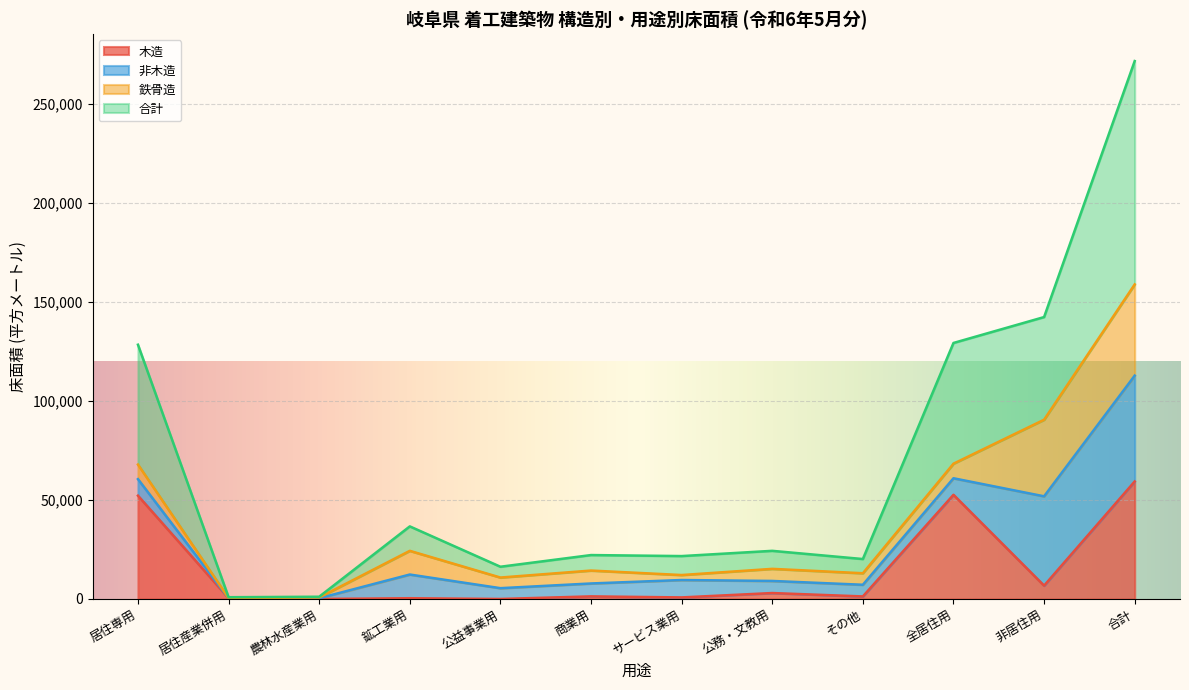

At which category is the sum across all series the highest?

合計